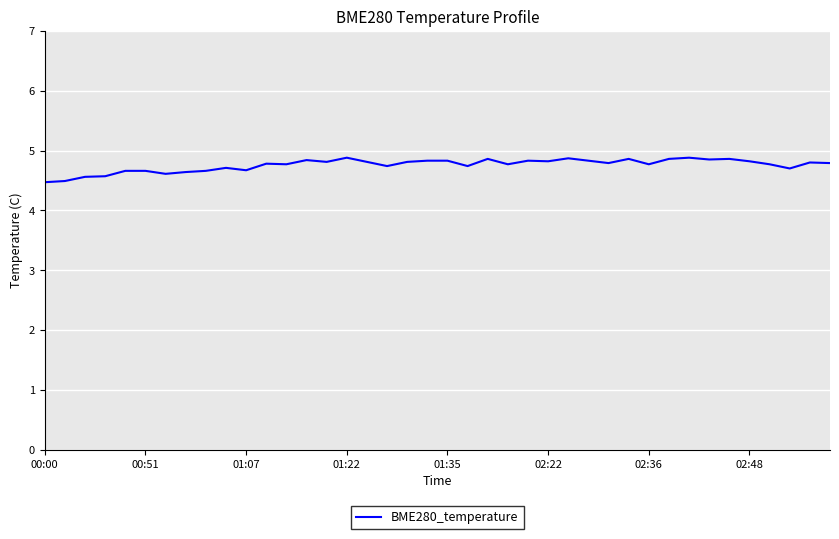

What is the maximum value shown in the chart?

4.9